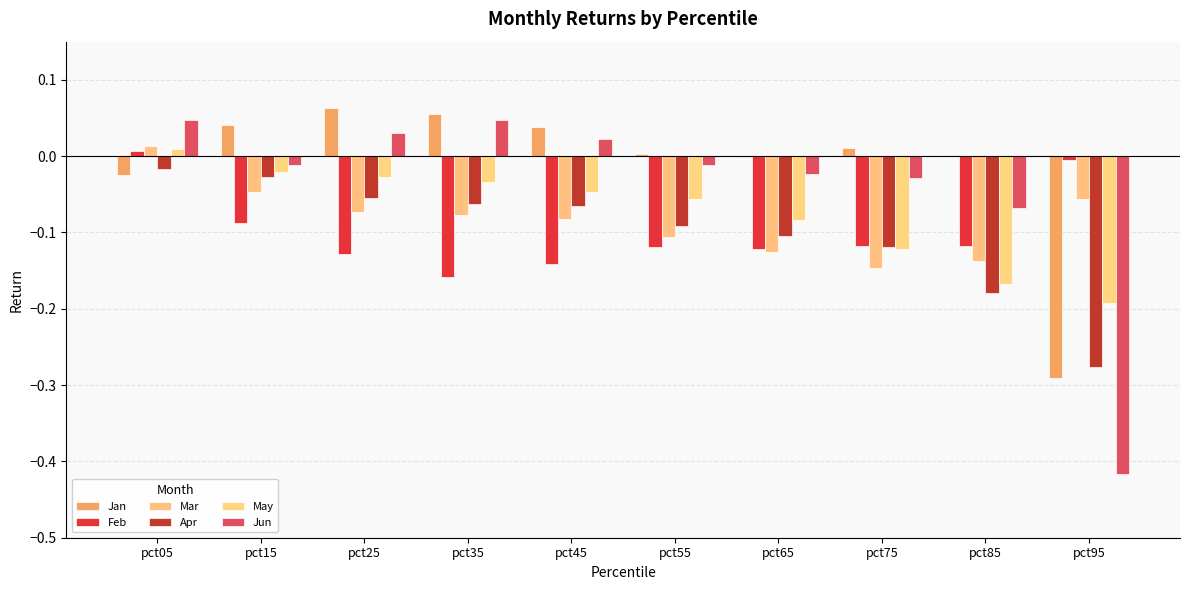

How many positive values does the Mar series have?

1